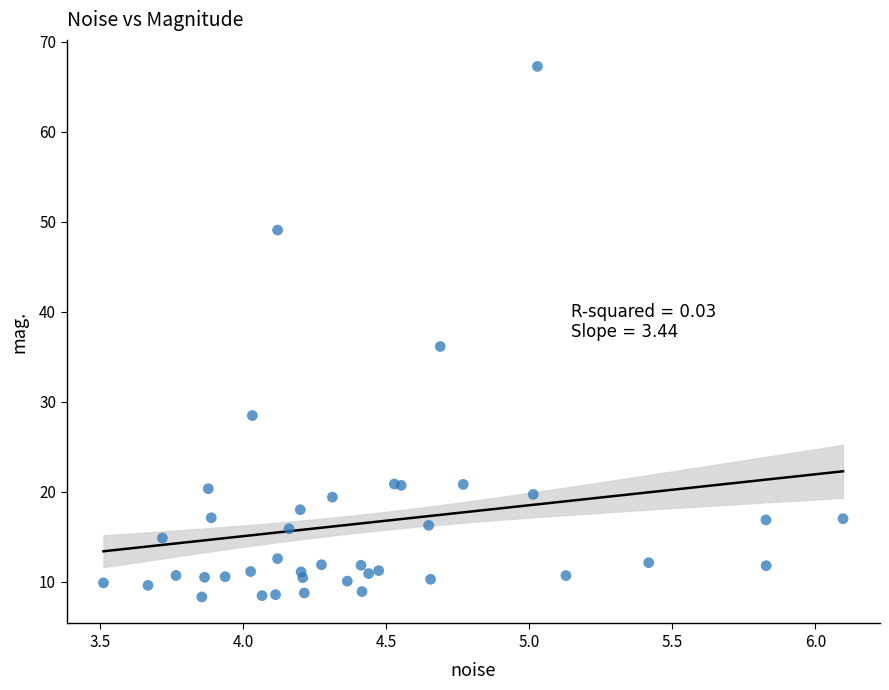

What Y value in the scatter plot is closest to 37?

36.2